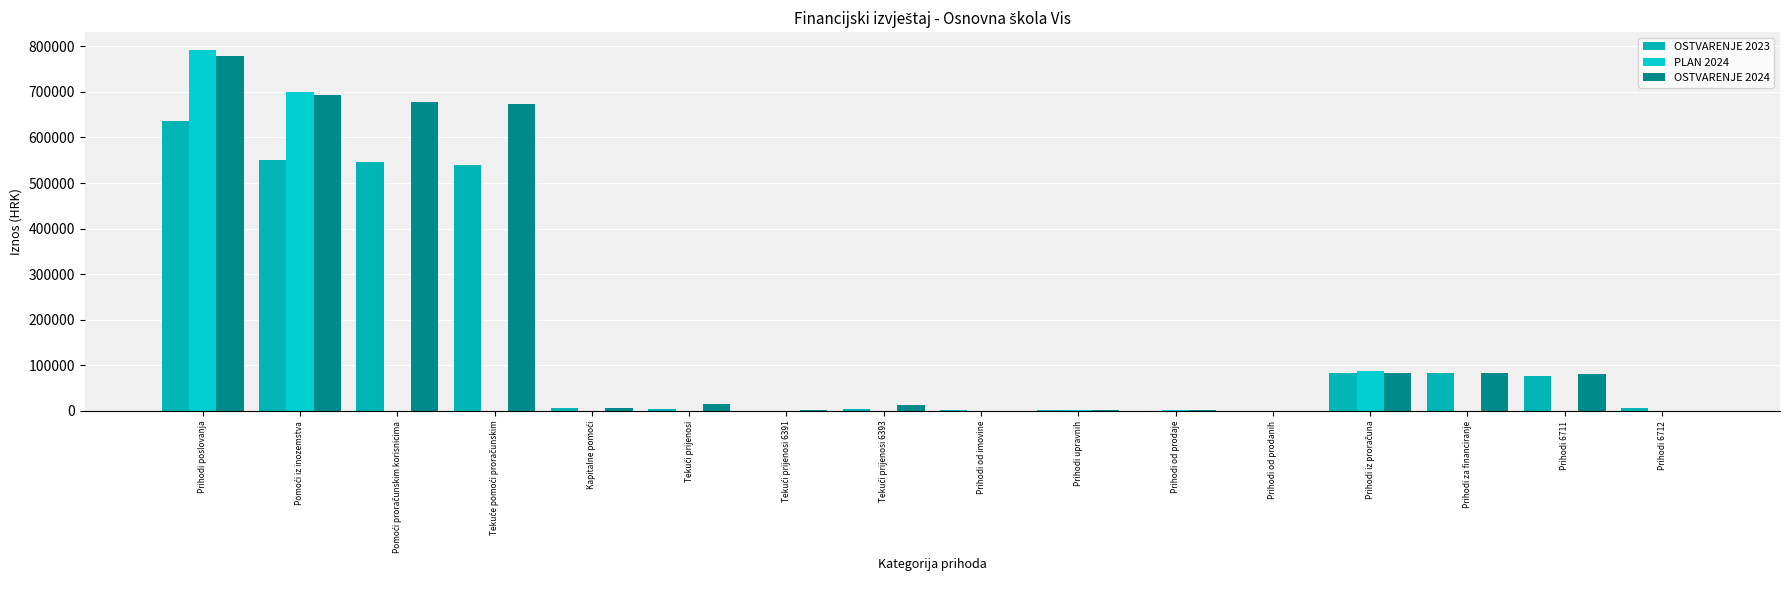

At which category is the sum across all series the highest?

Prihodi poslovanja